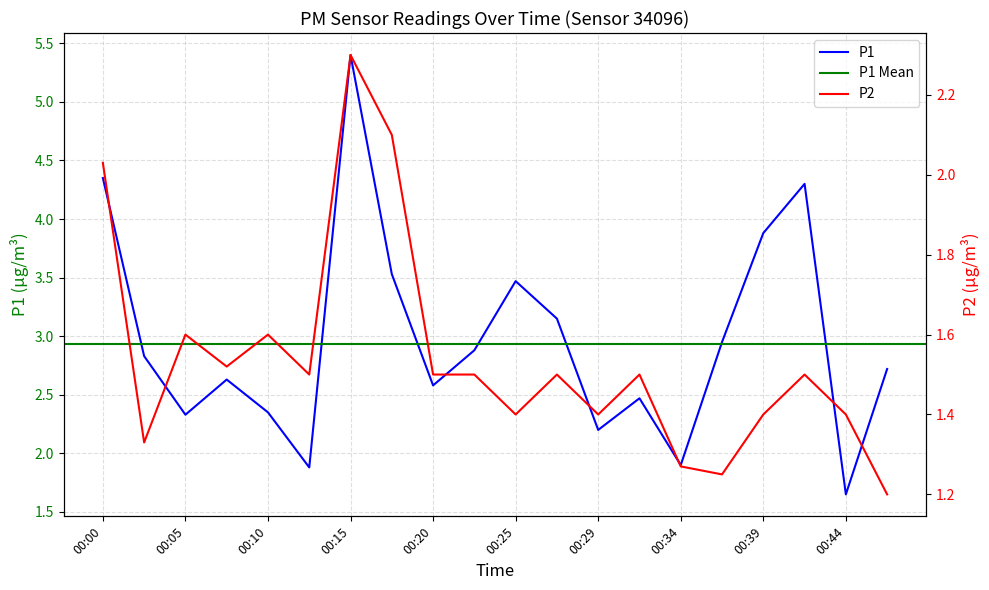

The value of P1 at 00:39 is 3.9. True or false?

True